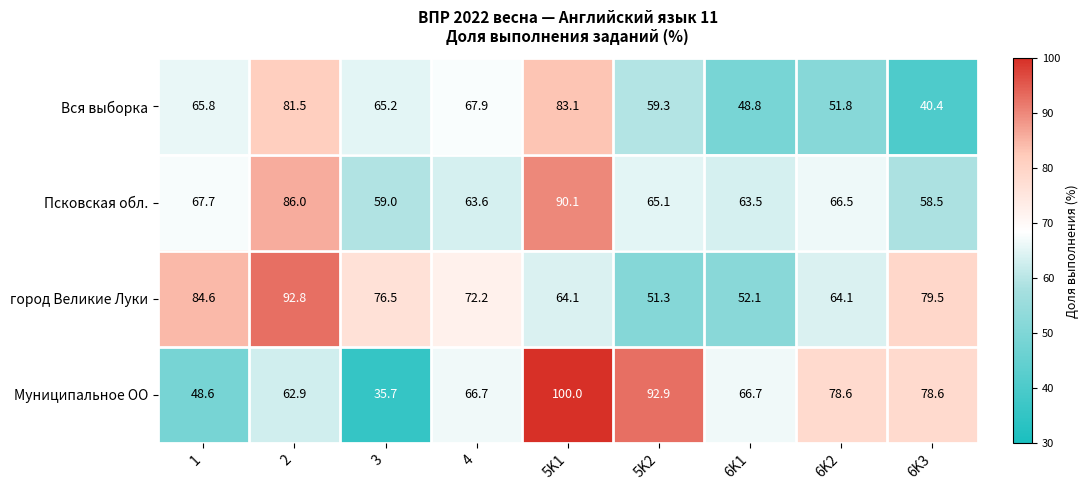

Which category has the lowest value across all series?

3